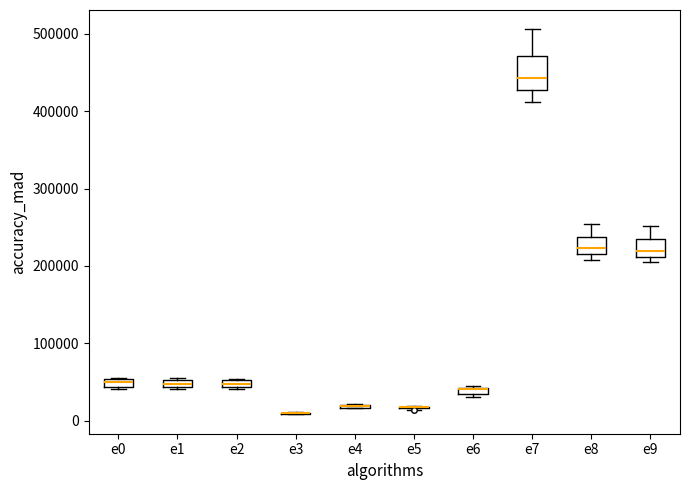

Where is the upper edge of the box for e0 on the y-axis? The values are not printed on the chart, so give them approximately, as read against the axis.

50000